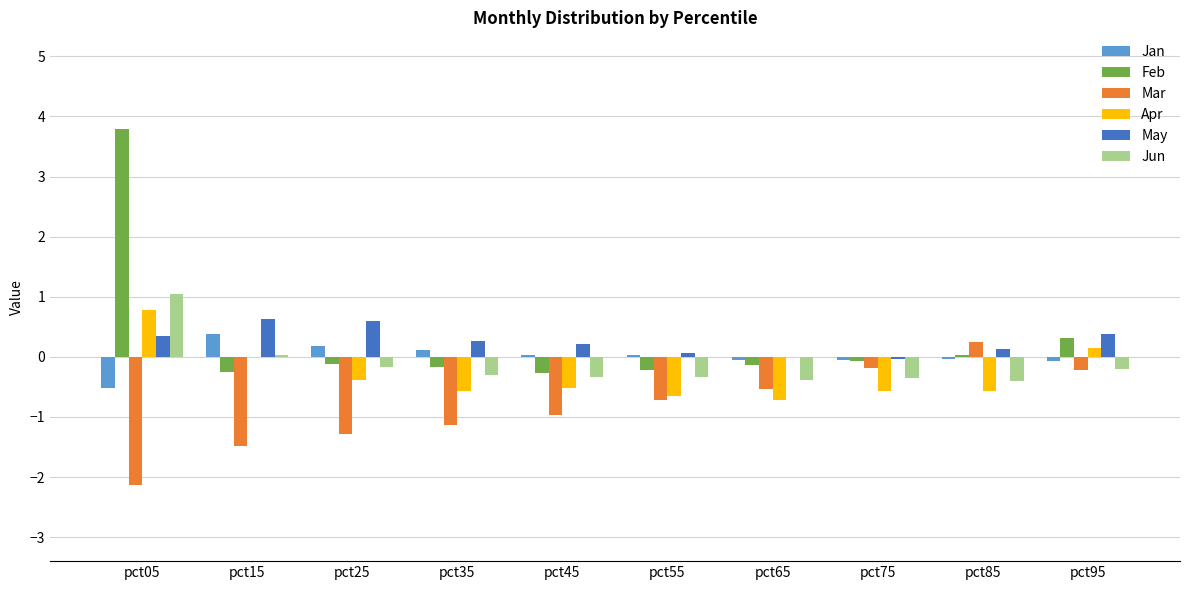

The May series shows 0.3 at pct35. True or false?

True